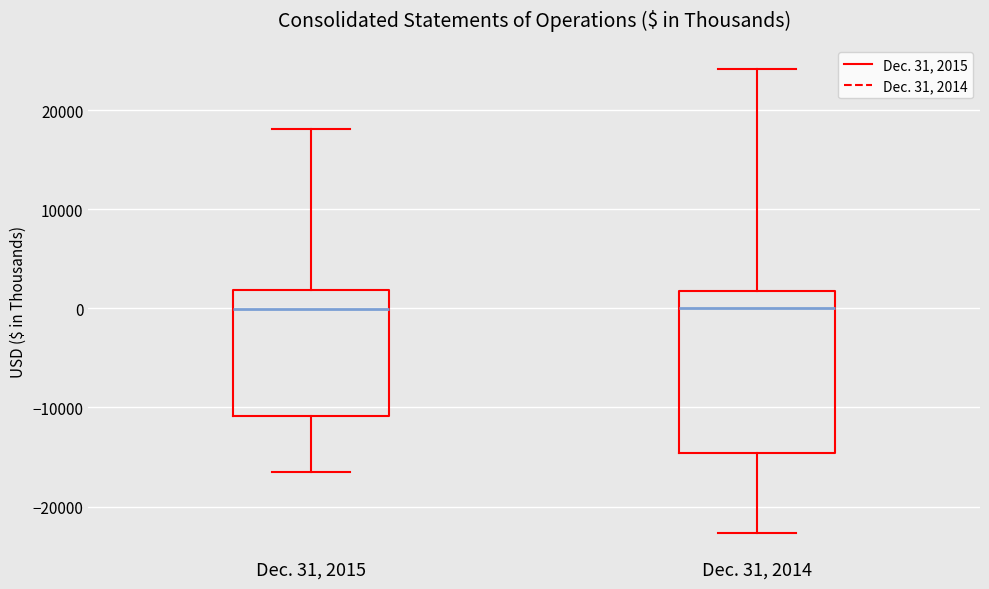

Reading left to right, transcribe this box plot: for each box, give where its median line is, the range the box spans, and where its two whiskers end, as read against the y-axis. The values are not printed on the chart, so give them approximately, as read against the axis.

Dec. 31, 2015: median 0, box -11000 to 2000, whiskers -16000 to 18000
Dec. 31, 2014: median 0, box -15000 to 2000, whiskers -23000 to 24000